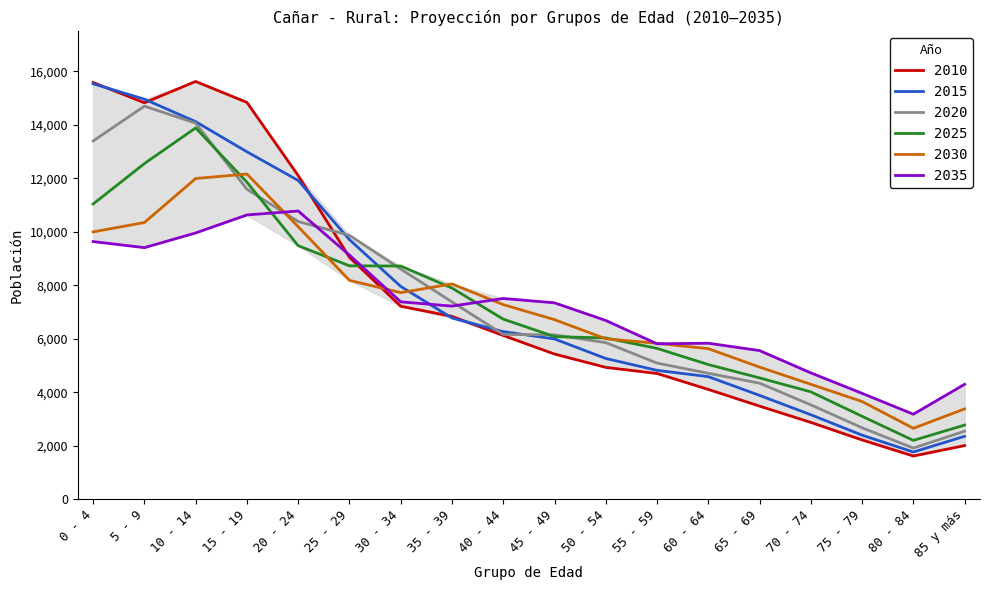

What are all the series names shown in the legend?

2010, 2015, 2020, 2025, 2030, 2035